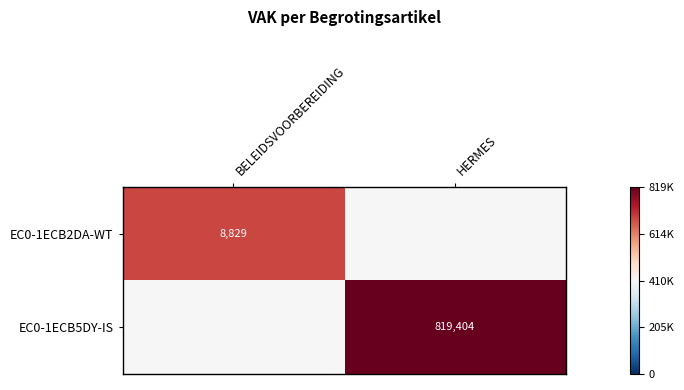

True or false: EC0-1ECB5DY-IS has a value of 455640 at HERMES.

False